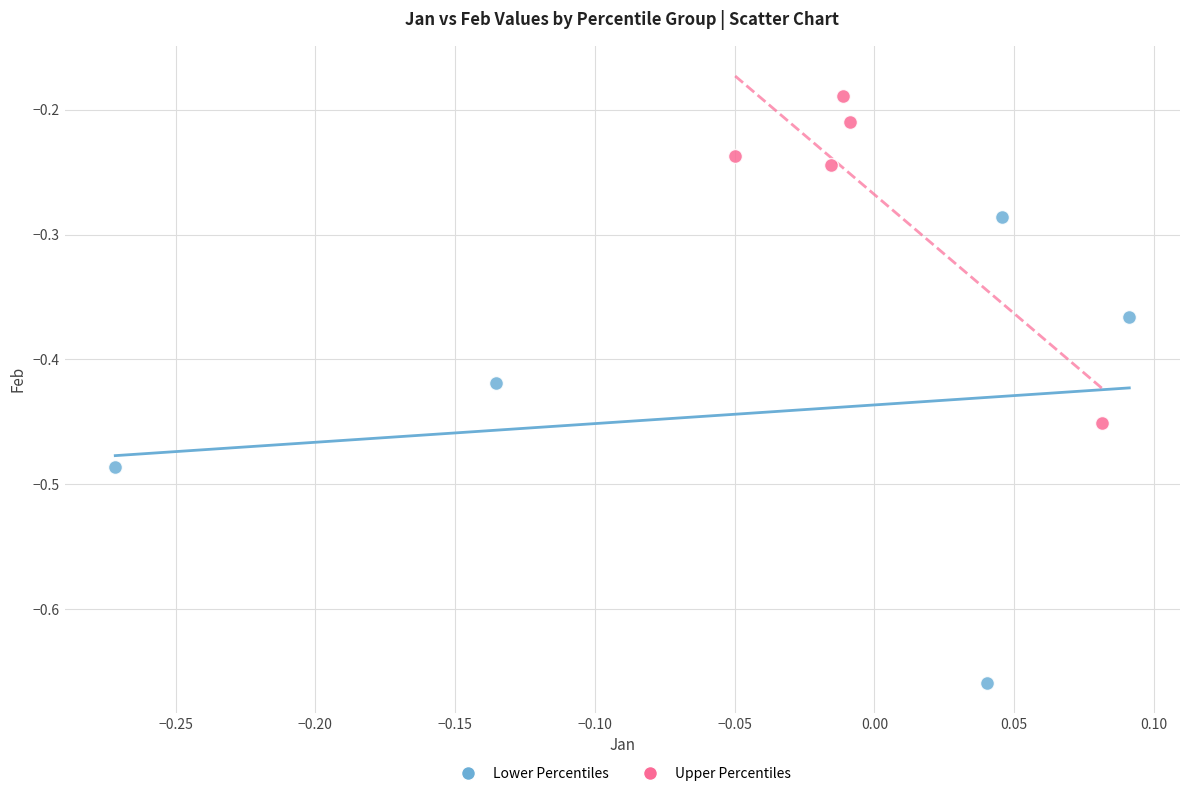

What are all the series names shown in the legend?

Lower Percentiles, Upper Percentiles